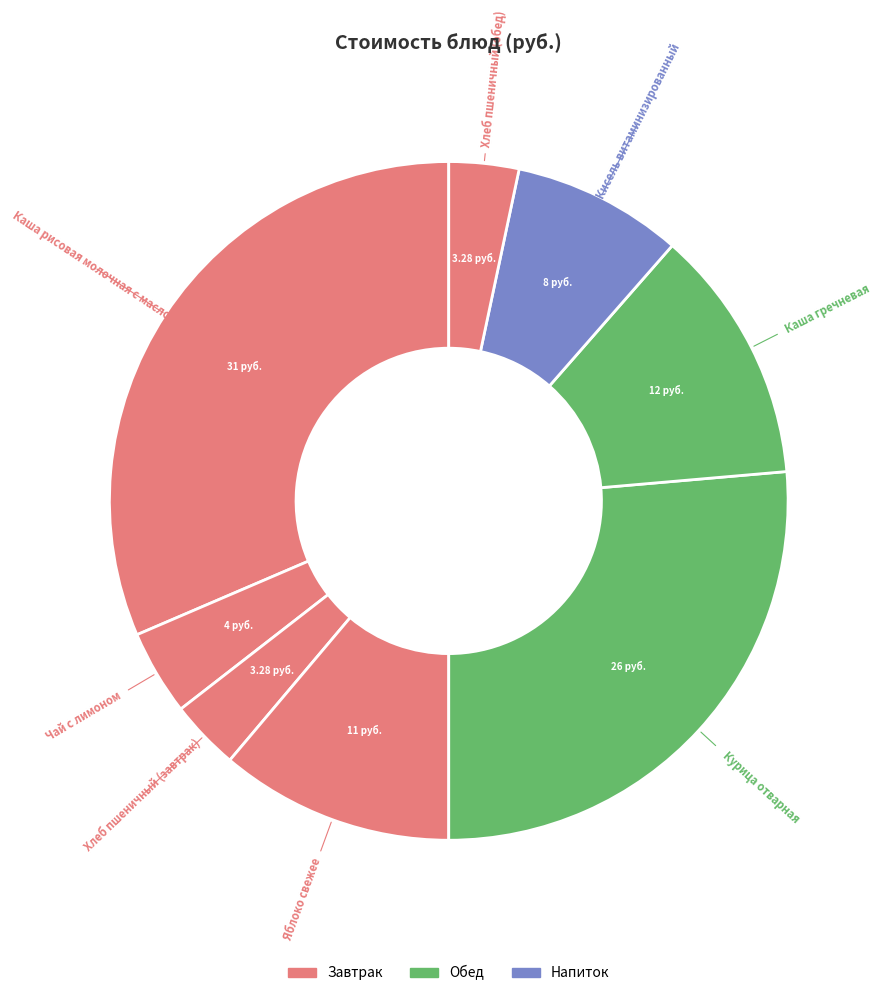

Does Кисель витаминизированный represent more than half of the total?

No